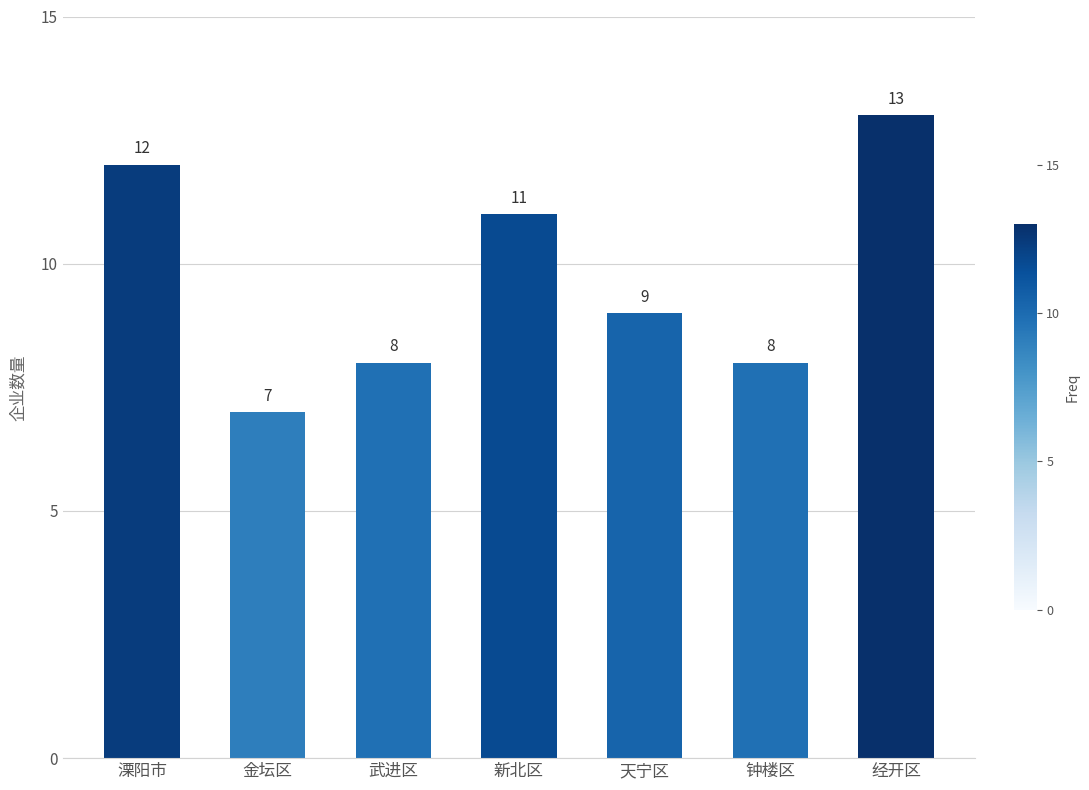

Is it true that the value at 新北区 is 8?

False